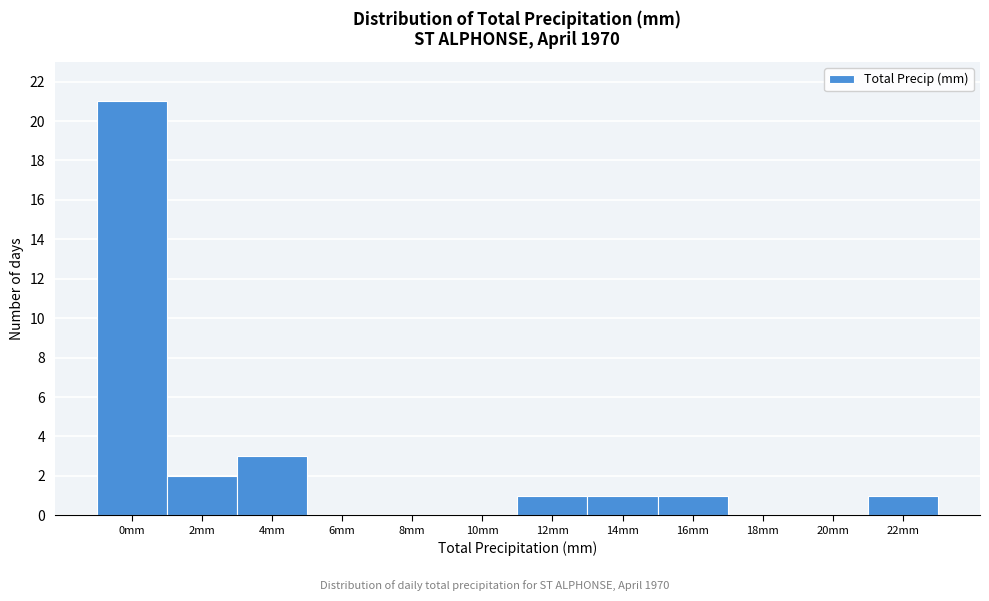

Reading left to right, what are all the values shown in this chart?

0mm=21	2mm=2	4mm=3	6mm=0	8mm=0	10mm=0	12mm=1	14mm=1	16mm=1	18mm=0	20mm=0	22mm=1